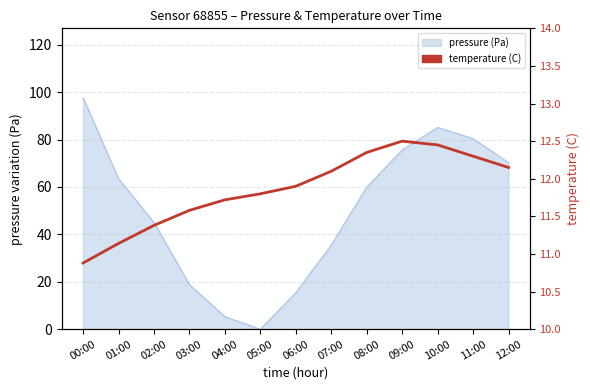

What is the change in value from 00:00 to 11:00?

+1.4